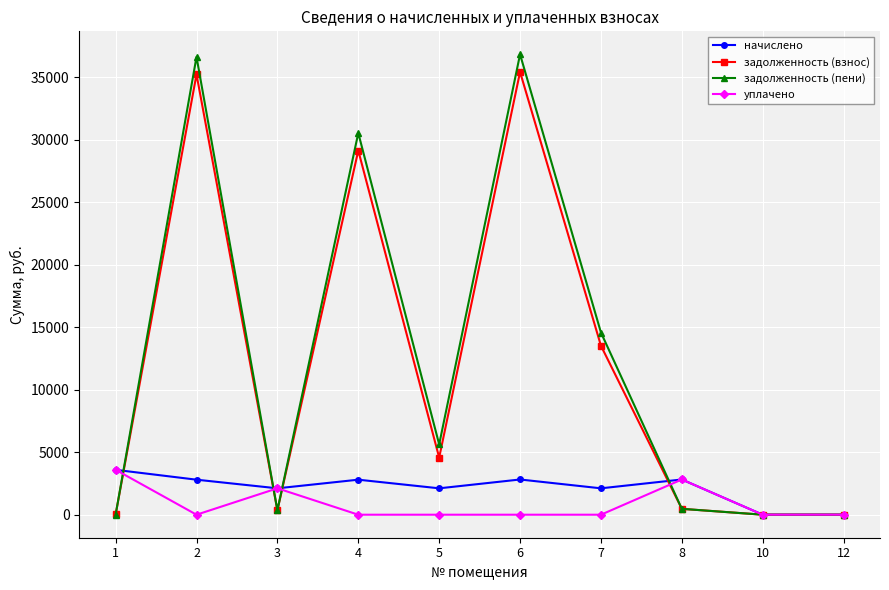

Which series has the widest spread of values?

задолженность (пени)